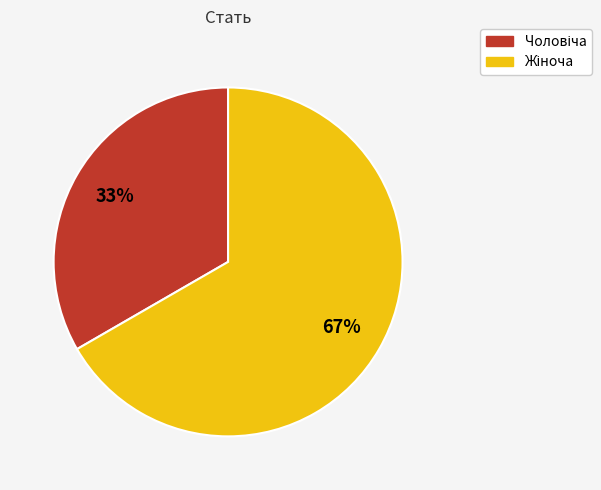

Is there a majority slice in this chart?

Yes